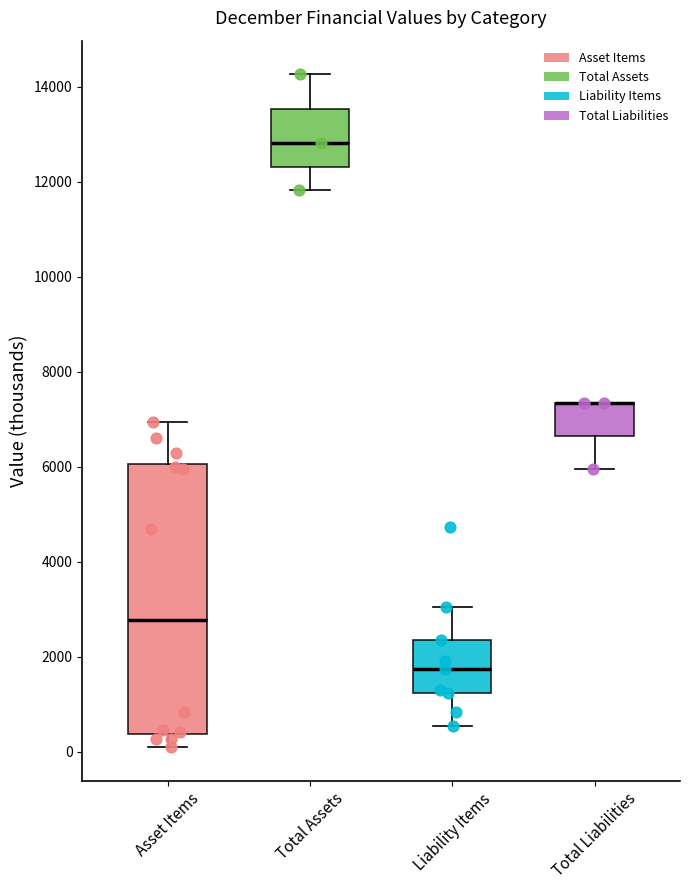

Reading left to right, read every box against the y-axis: the position of its median line, the range the box covers, and the ends of its whiskers. The values are not printed on the chart, so give them approximately, as read against the axis.

Asset Items: median 2800, box 400 to 6000, whiskers 200 to 7000
Total Assets: median 12800, box 12400 to 13600, whiskers 11800 to 14200
Liability Items: median 1800, box 1200 to 2400, whiskers 600 to 3000
Total Liabilities: median 7400 (drawn on the box's upper edge), box 6600 to 7400, whiskers 6000 to 7400